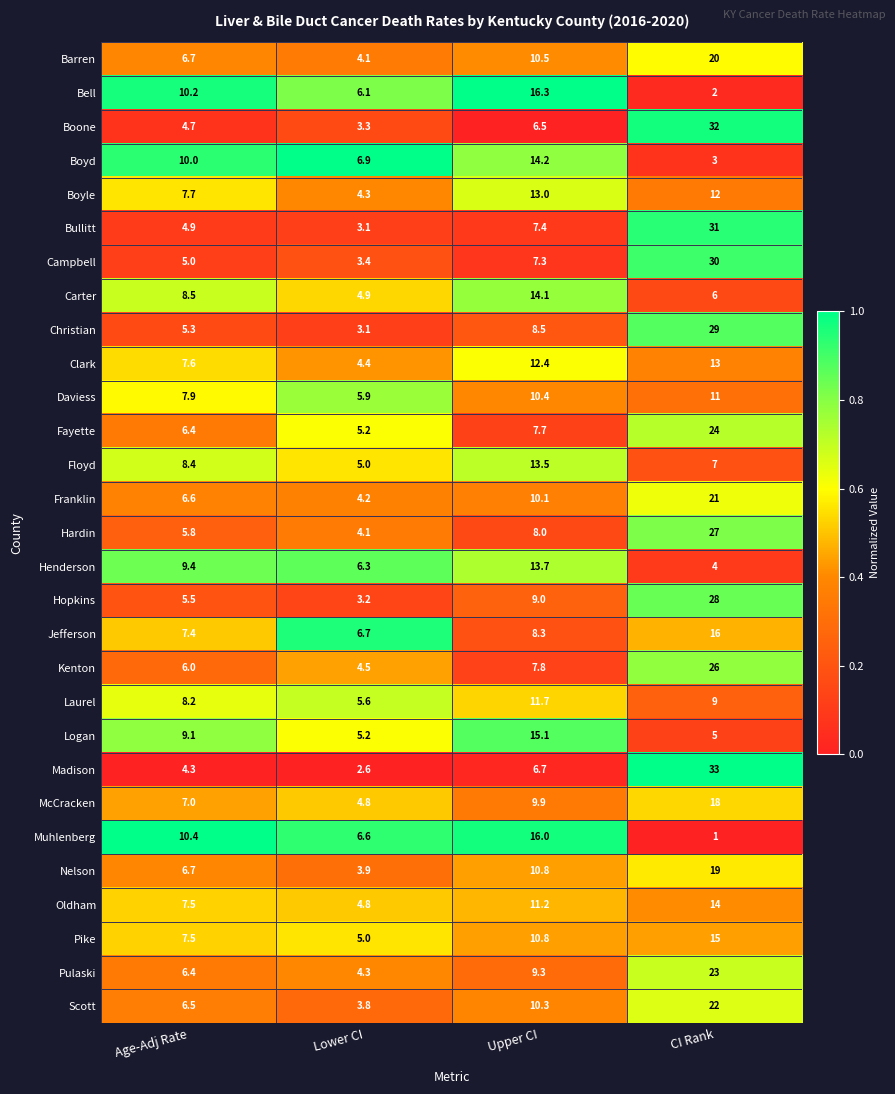

How many data points in Fayette are less than 7?

2